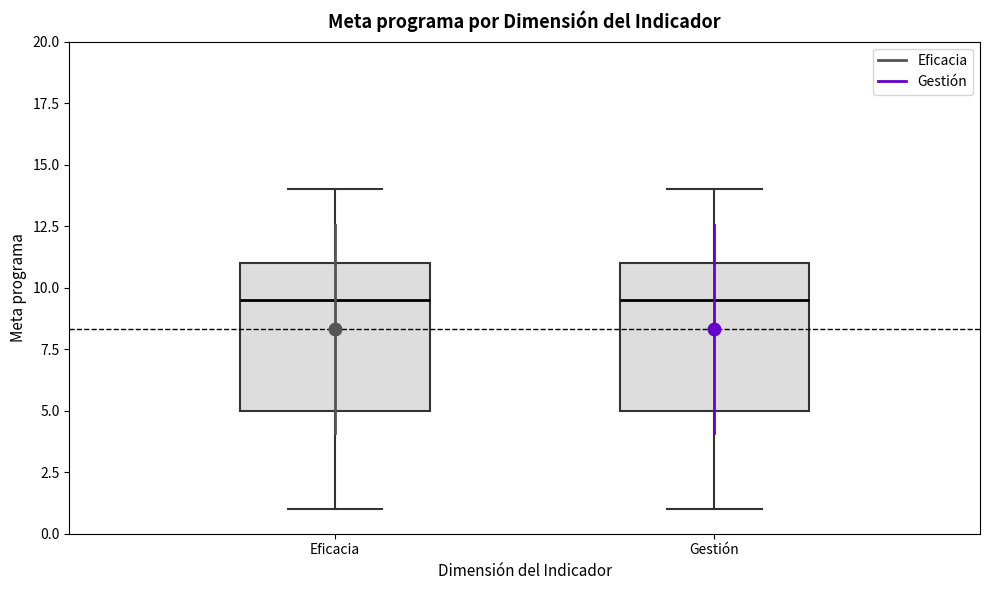

Where is the upper edge of the box for Gestión on the y-axis? The values are not printed on the chart, so give them approximately, as read against the axis.

11.0